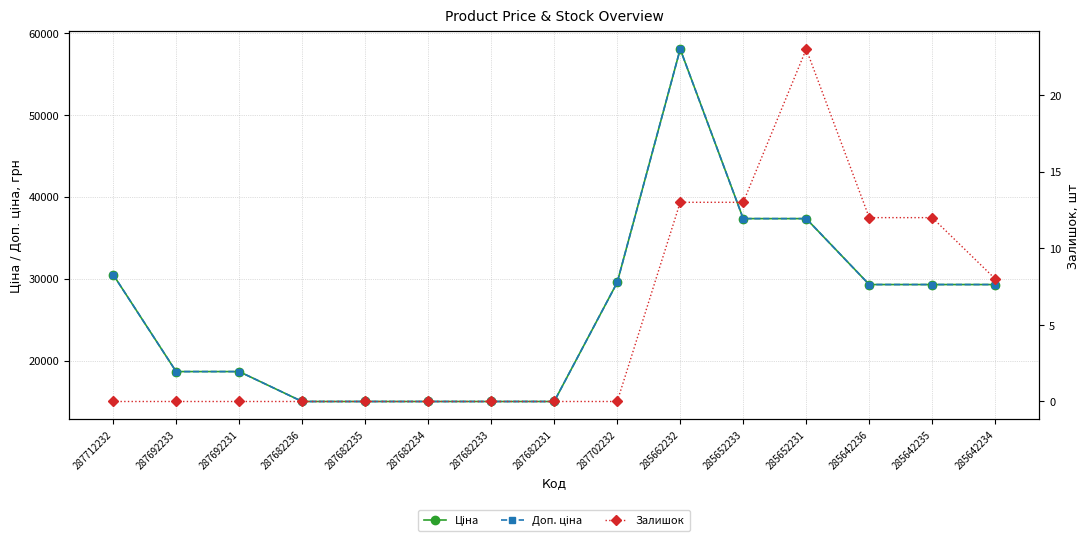

What is the label of the 15th point from the left?

285642234